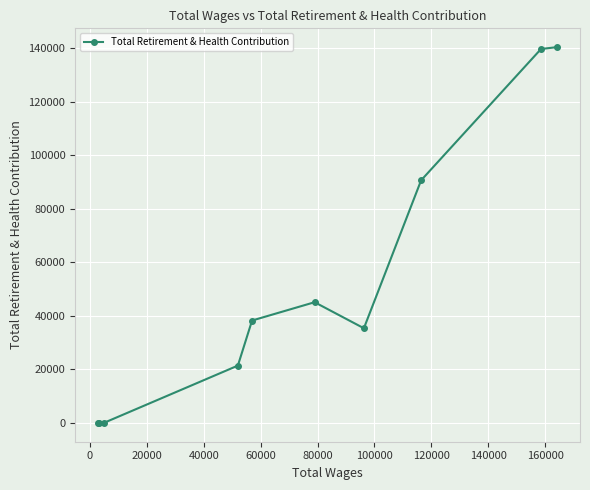

What is the sum of all values?

510865